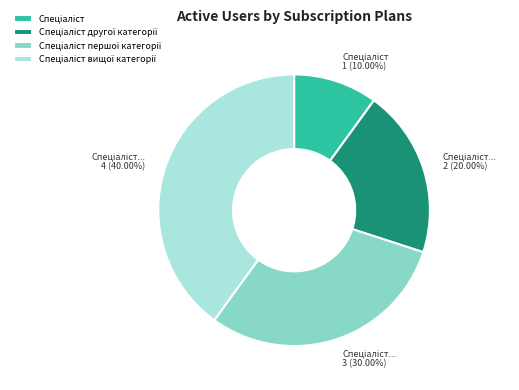

Is there any slice that represents more than half of the pie?

No